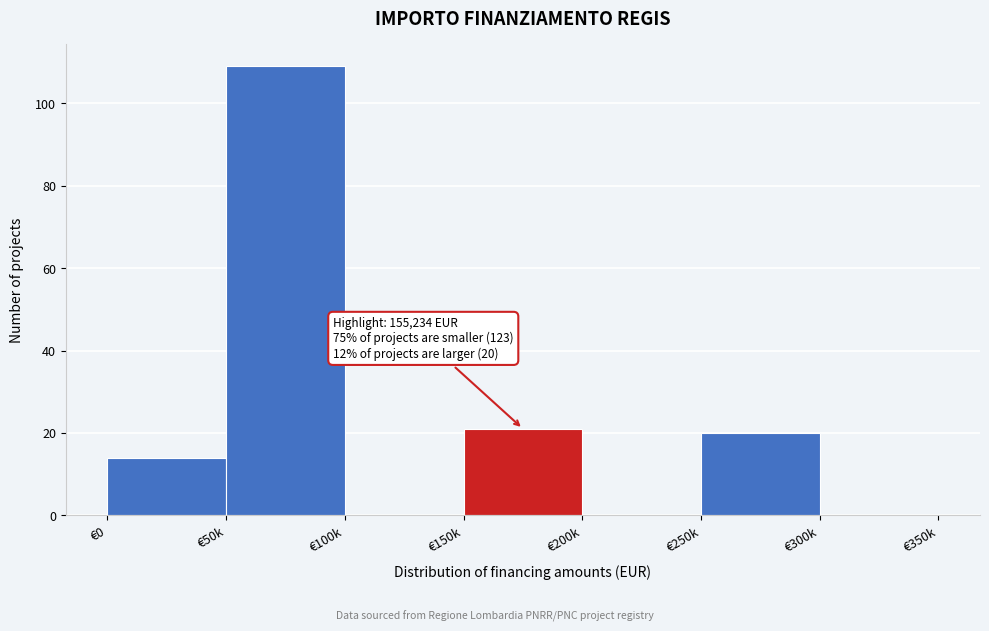

Reading left to right, list all the values displayed in this chart.

€0=14	€50k=109	€100k=0	€150k=21	€200k=0	€250k=20	€300k=0